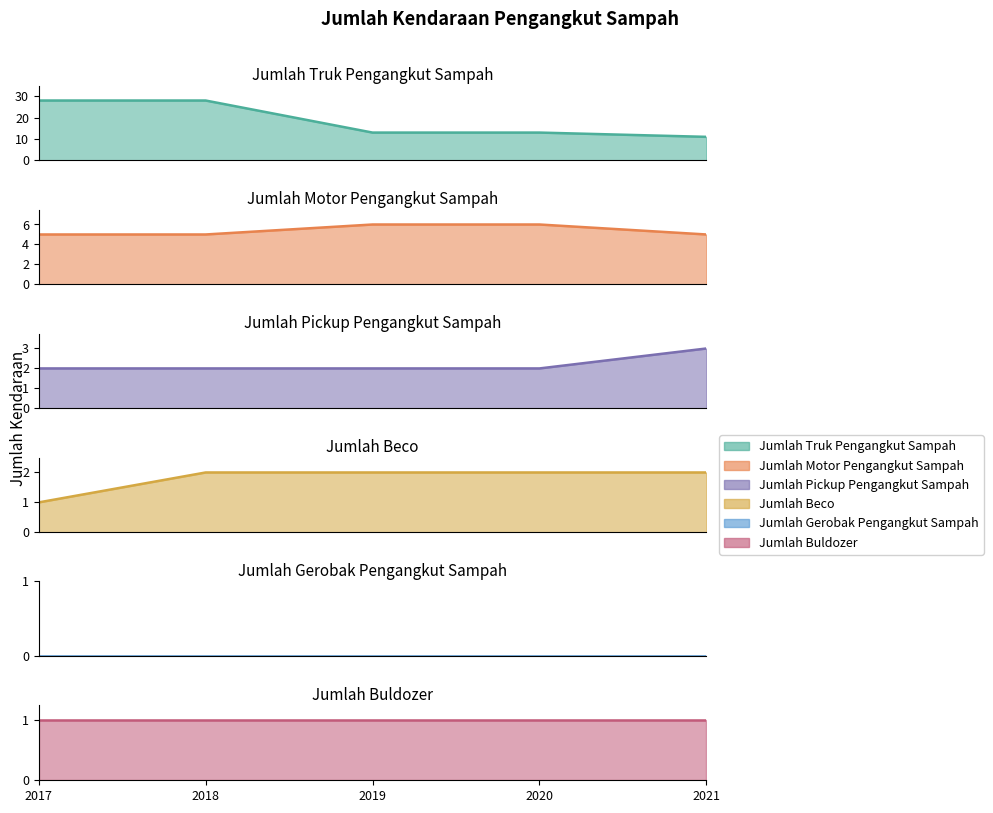

What is the average value of the Jumlah Pickup Pengangkut Sampah series?

2